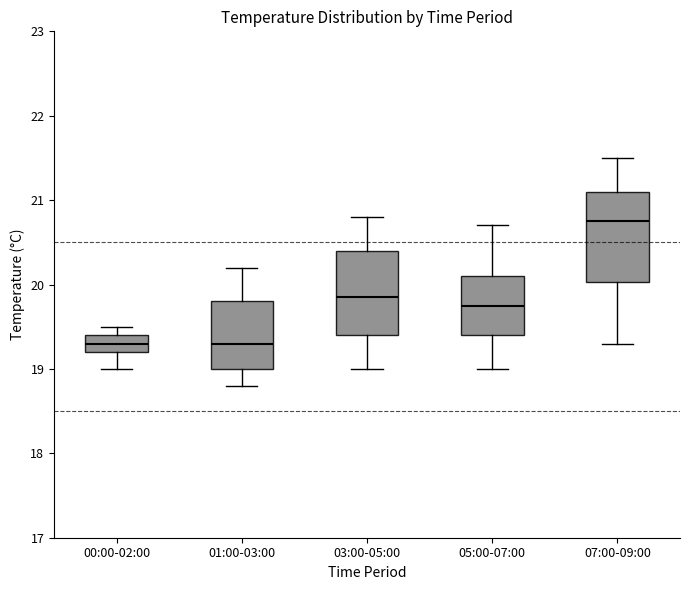

Where does the upper whisker of the box for 07:00-09:00 end on the y-axis? The values are not printed on the chart, so give them approximately, as read against the axis.

21.5